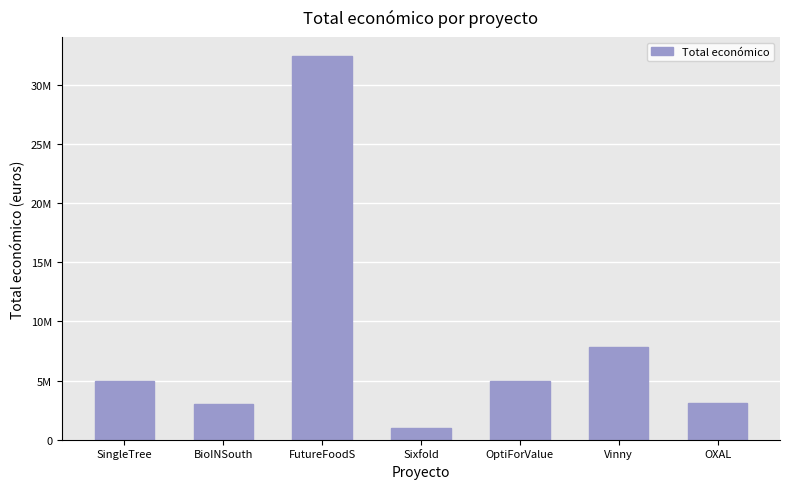

List the labels in order of value, smallest first.

Sixfold, BioINSouth, OXAL, OptiForValue, SingleTree, Vinny, FutureFoodS